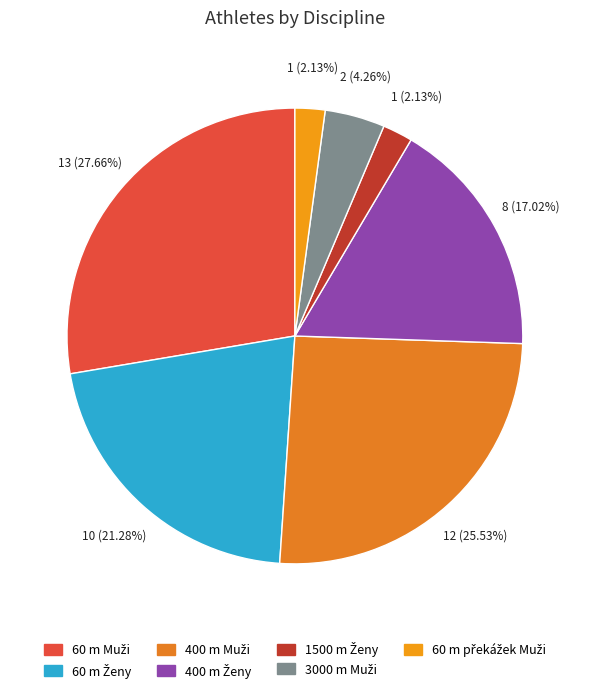

To the nearest percent, what is the difference between the largest and smallest slice percentages?

26%